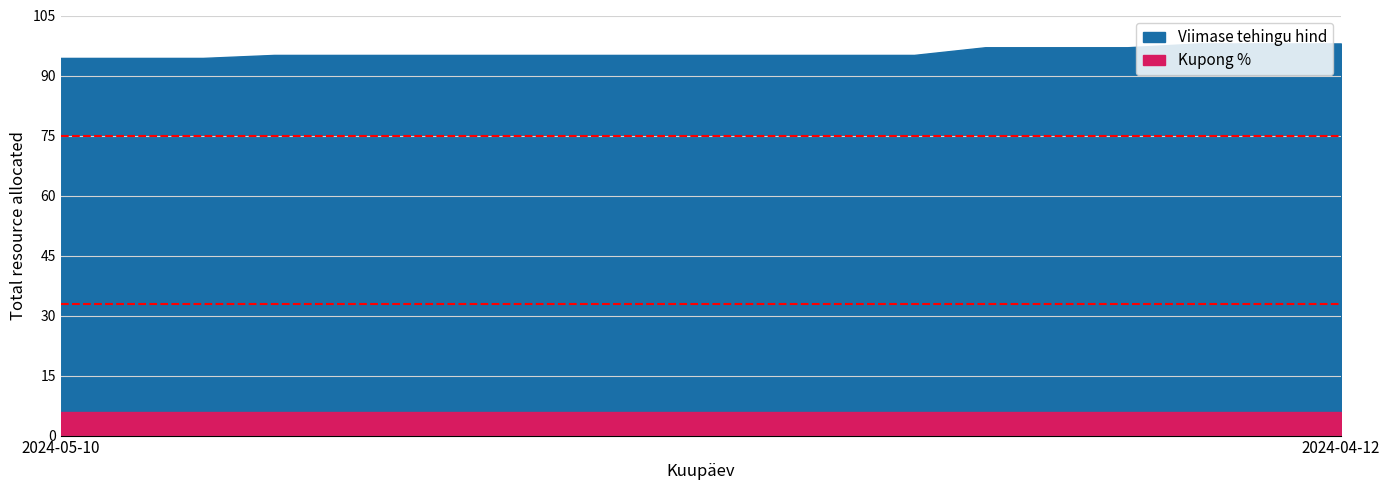

What is the label of the 16th point from the left?

2024-04-17